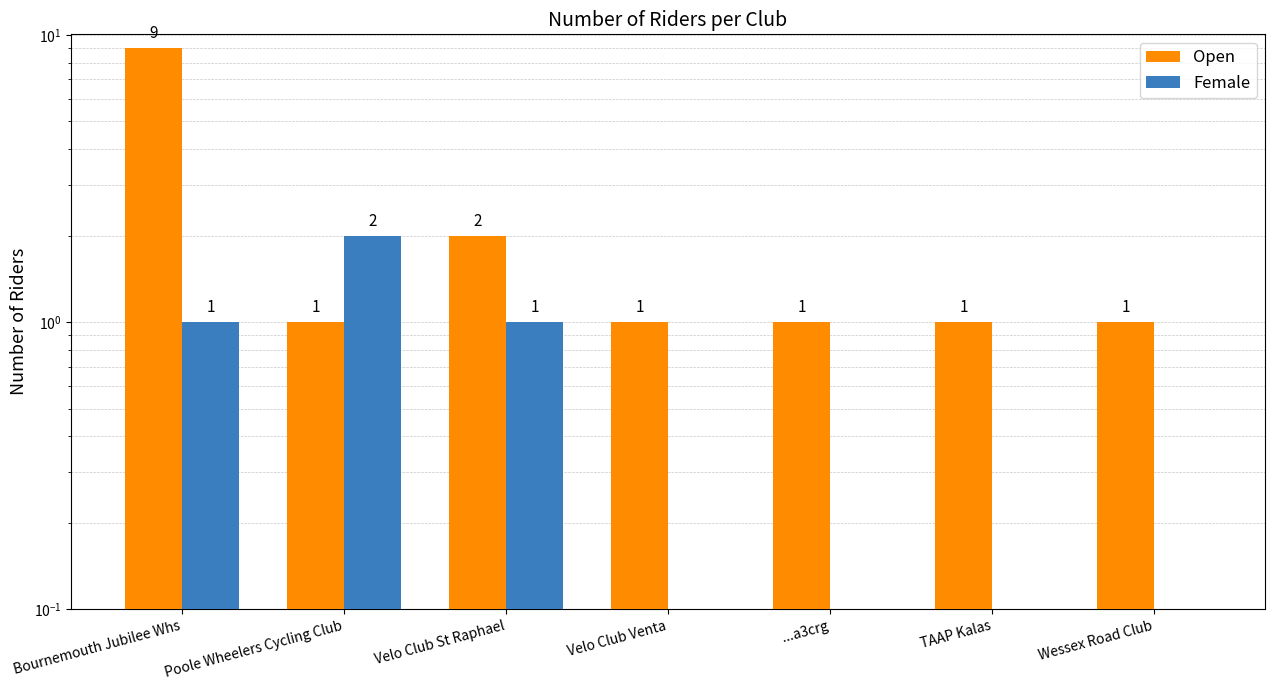

Which series changed the most between Bournemouth Jubilee Whs and Wessex Road Club?

Open